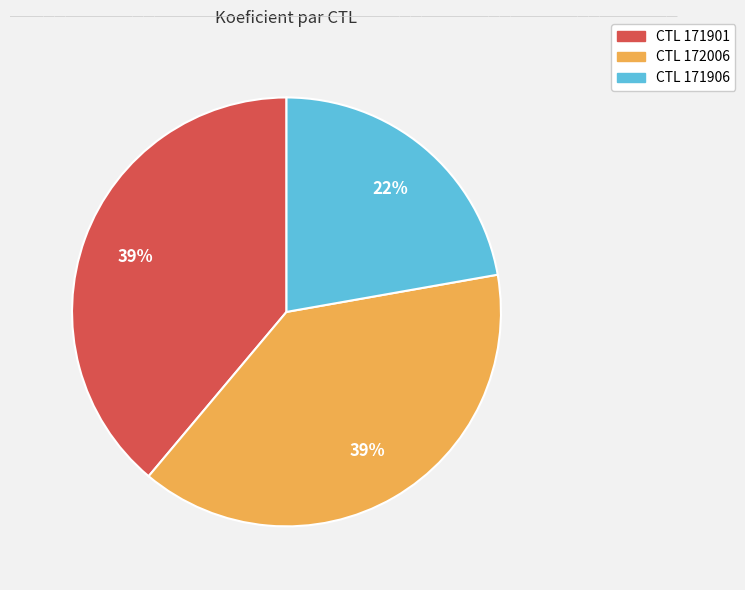

Is there a majority slice in this chart?

No